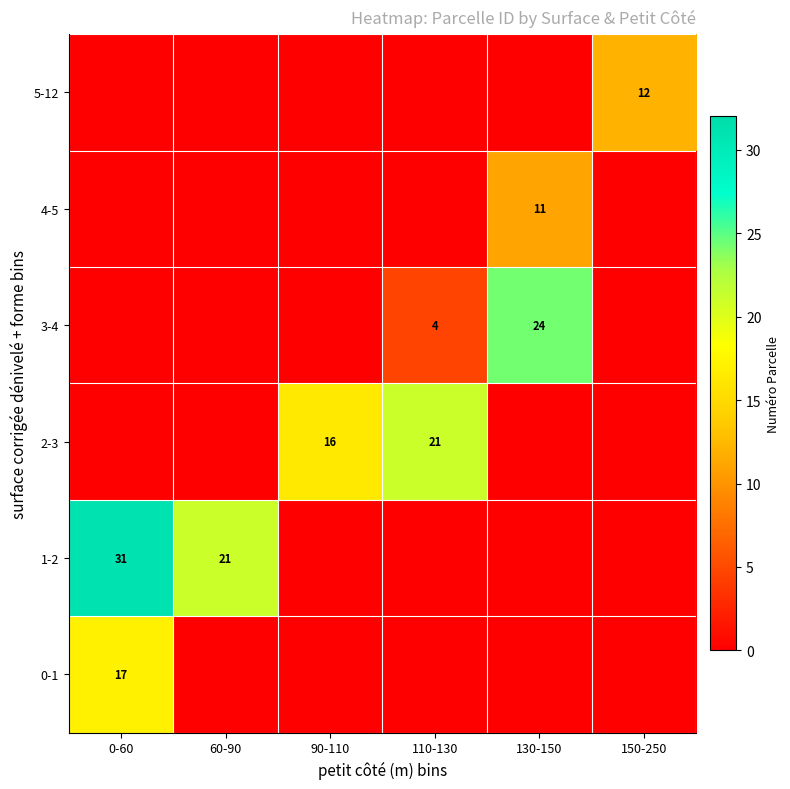

The 0-1 series shows 17 at 0-60. True or false?

True